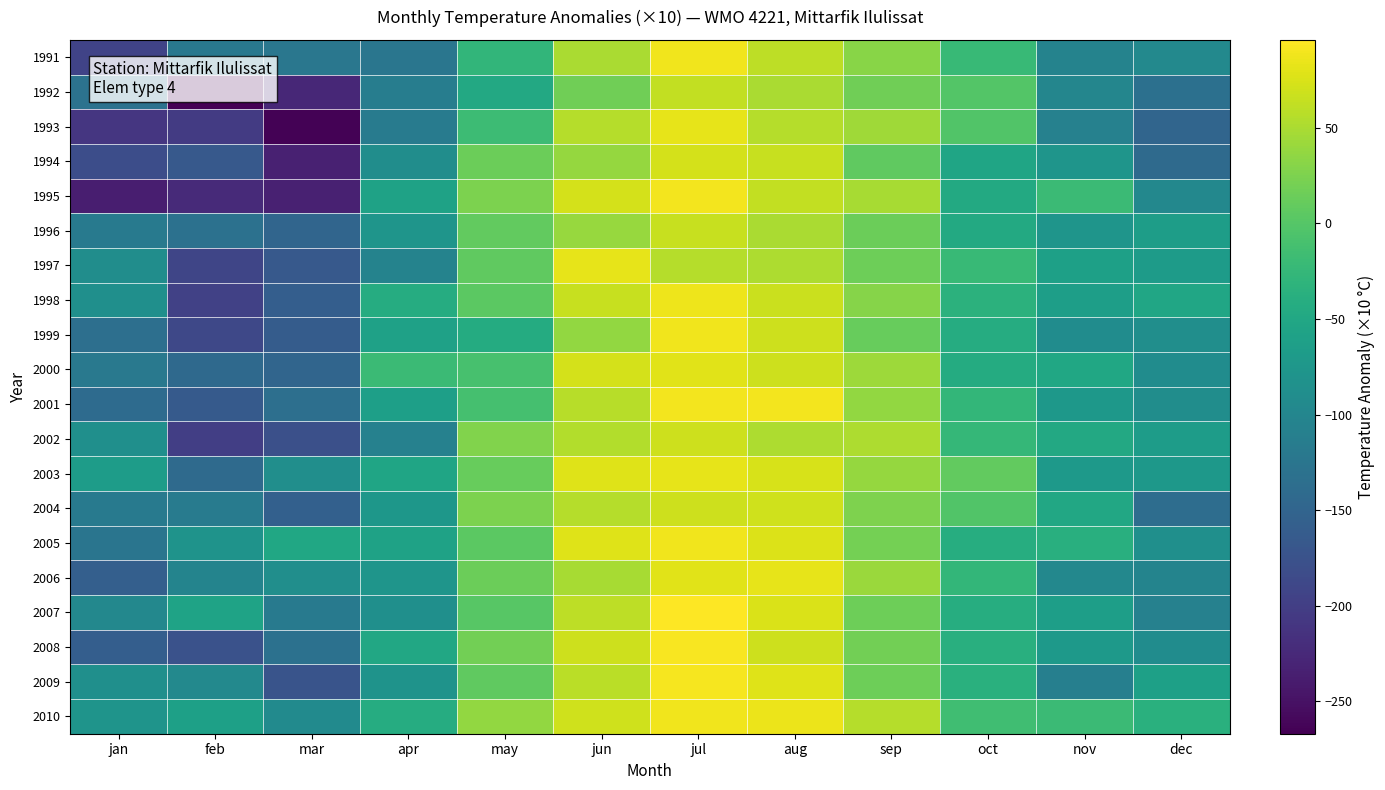

Which label corresponds to the smallest value in the chart?

feb